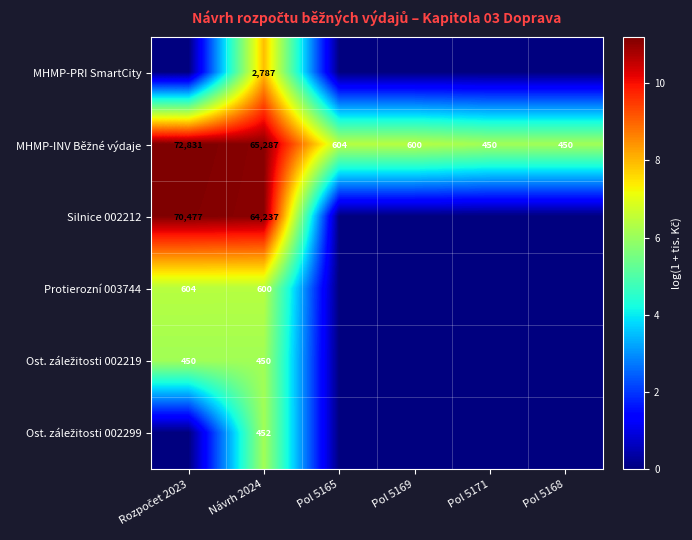

How many values in the Ost. záležitosti 002219 series exceed 0?

2